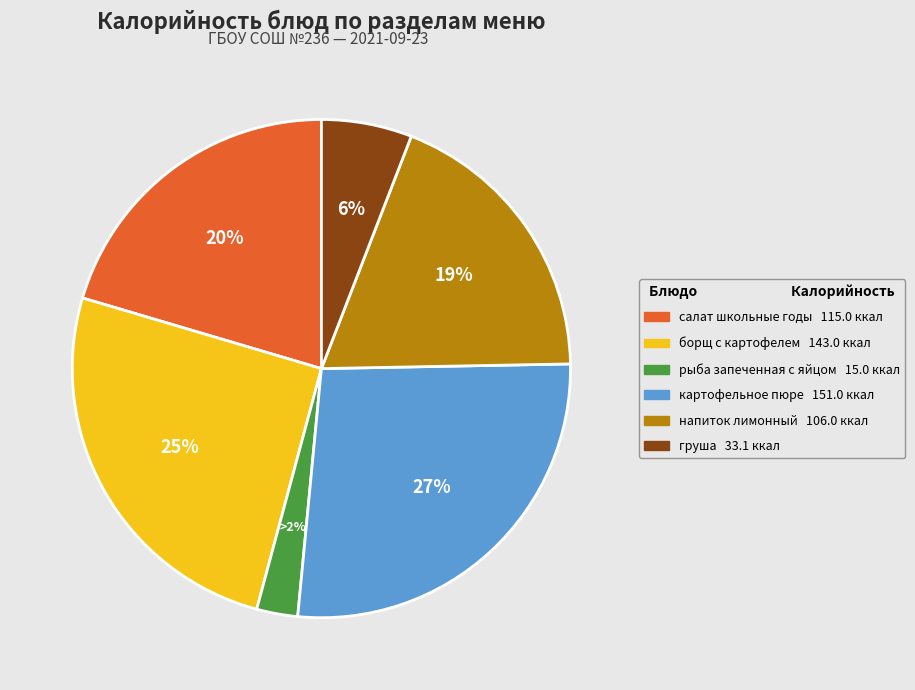

Which category has the smallest portion of the pie?

рыба запеченная с яйцом